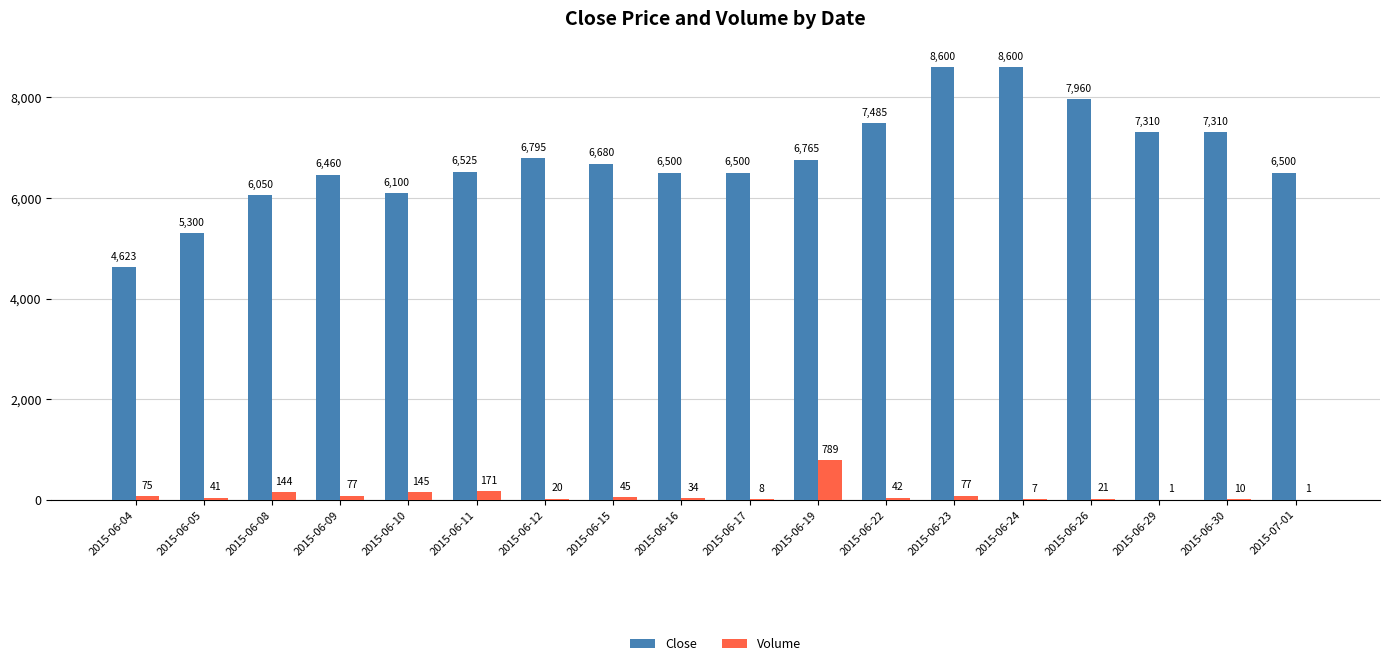

Reading left to right, list all the values displayed in this chart.

Close: 4623	5300	6050	6460	6100	6525	6795	6680	6500	6500	6765	7485	8600	8600	7960	7310	7310	6500
Volume: 75	41	144	77	145	171	20	45	34	8	789	42	77	7	21	1	10	1